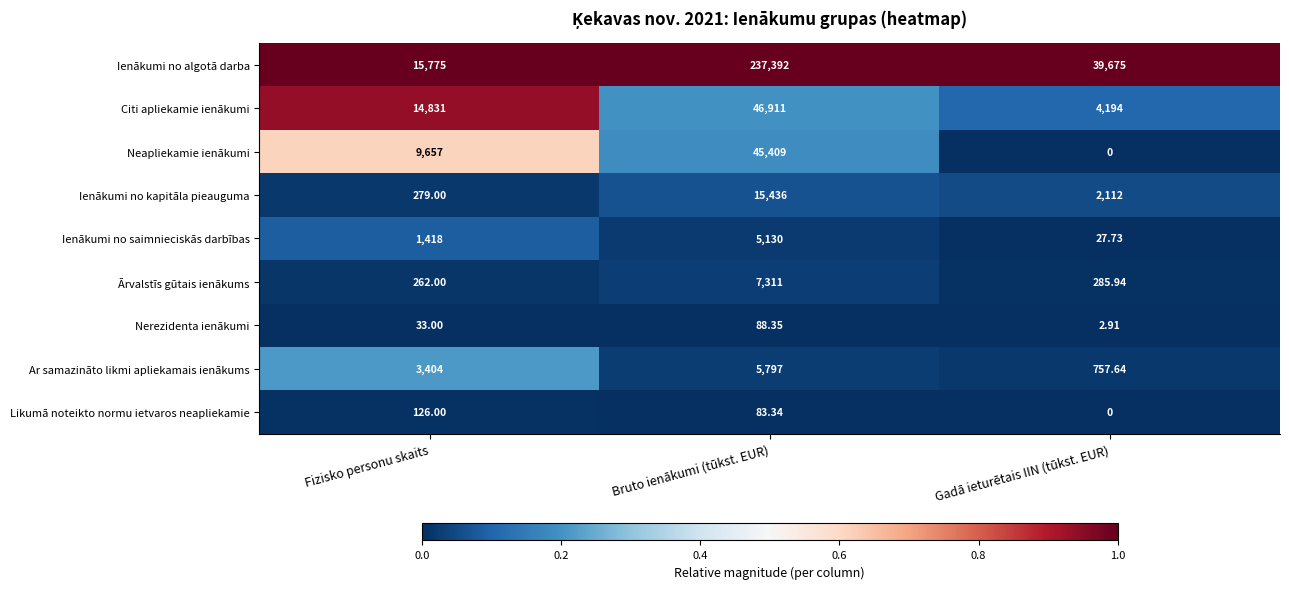

Which series has the largest total across all categories?

Ienākumi no algotā darba